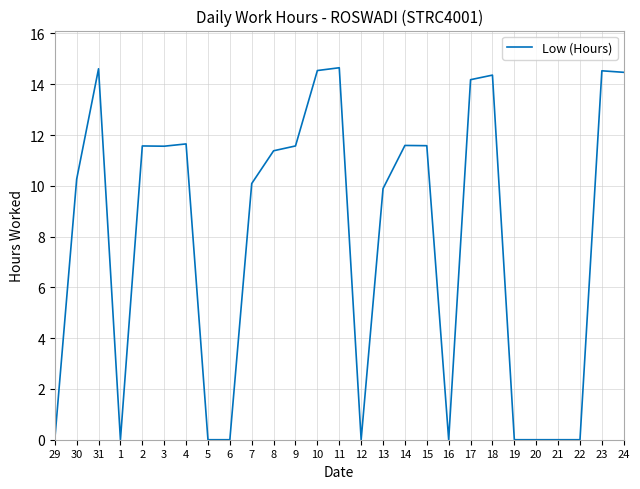

How many lines are shown in the chart?

1